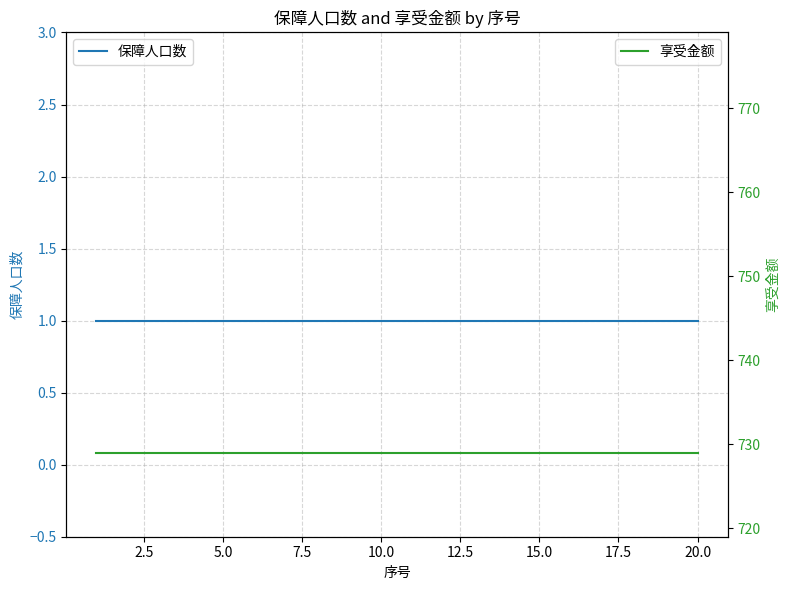

Does the chart display data point markers on the line(s)?

No